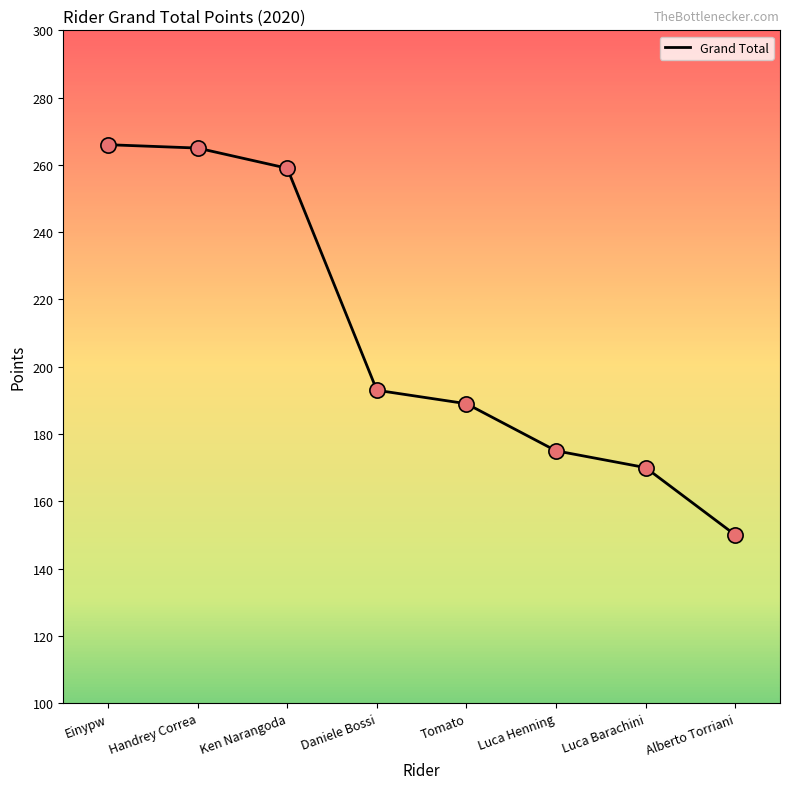

Approximately how many times larger is the value at Luca Henning compared to Handrey Correa?

0.7